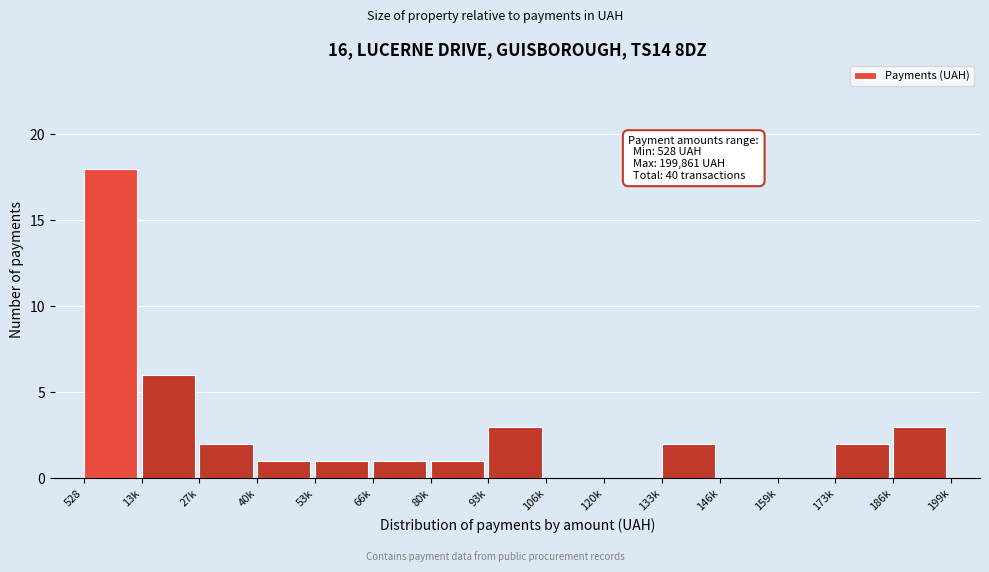

Reading left to right, transcribe all the data shown in this chart.

528=18	13k=6	27k=2	40k=1	53k=1	66k=1	80k=1	93k=3	106k=0	120k=0	133k=2	146k=0	159k=0	173k=2	186k=3